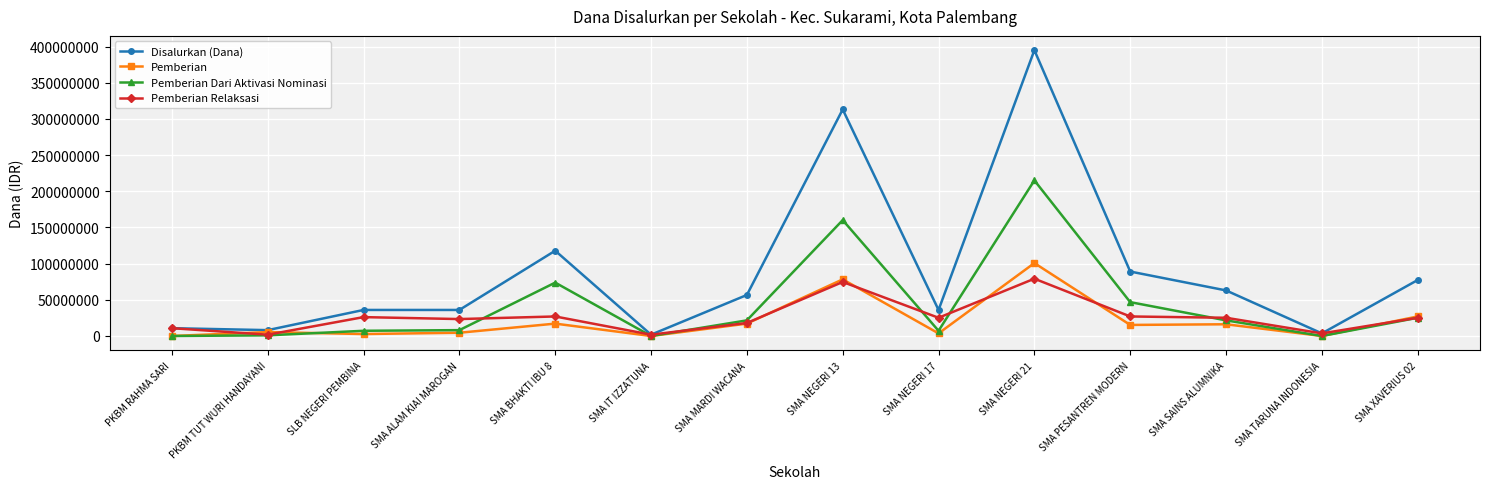

What is the sum of all Disalurkan (Dana) values?

1244700000